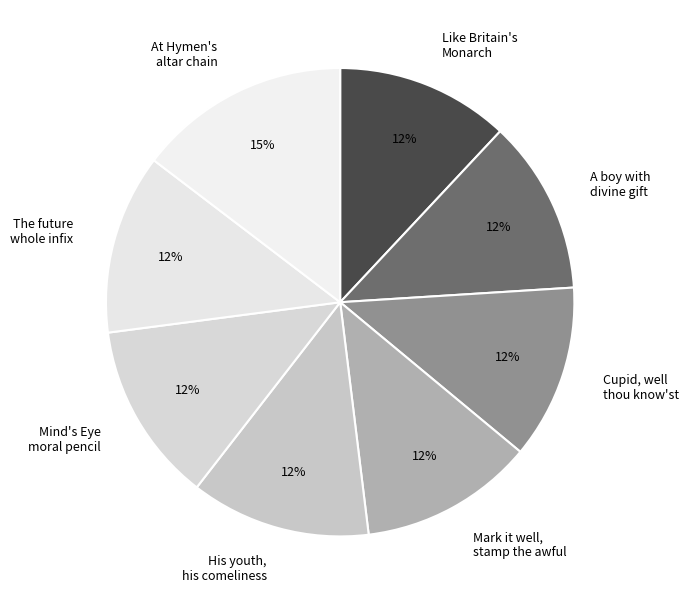

Which slice is the largest?

At Hymen's altar chain